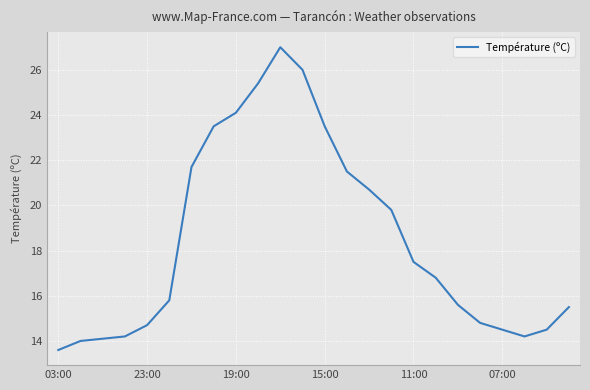

What is the difference between the maximum and minimum values?

13.4